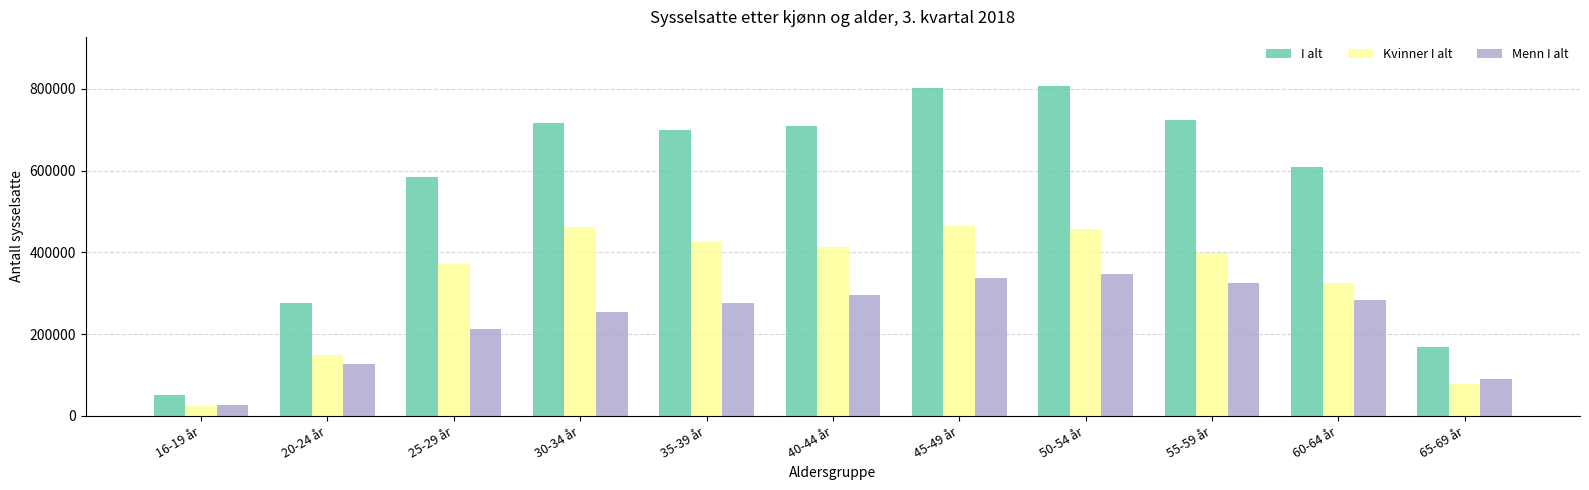

What is the difference between the highest and lowest values at 55-59 år?

399318.2